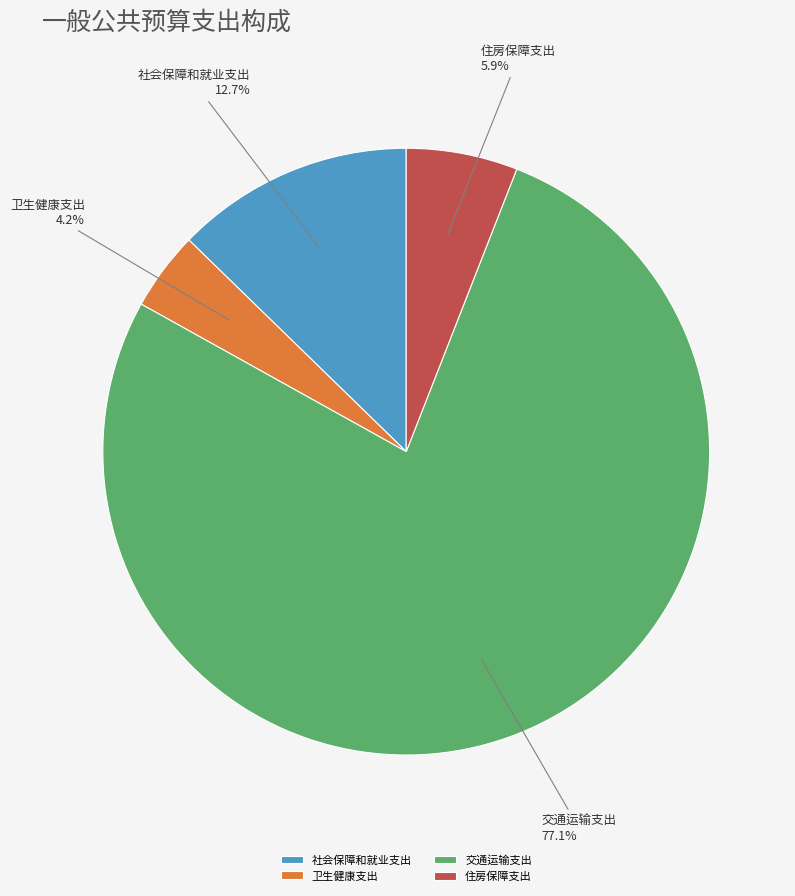

To the nearest percent, what portion does 社会保障和就业支出 represent?

13%